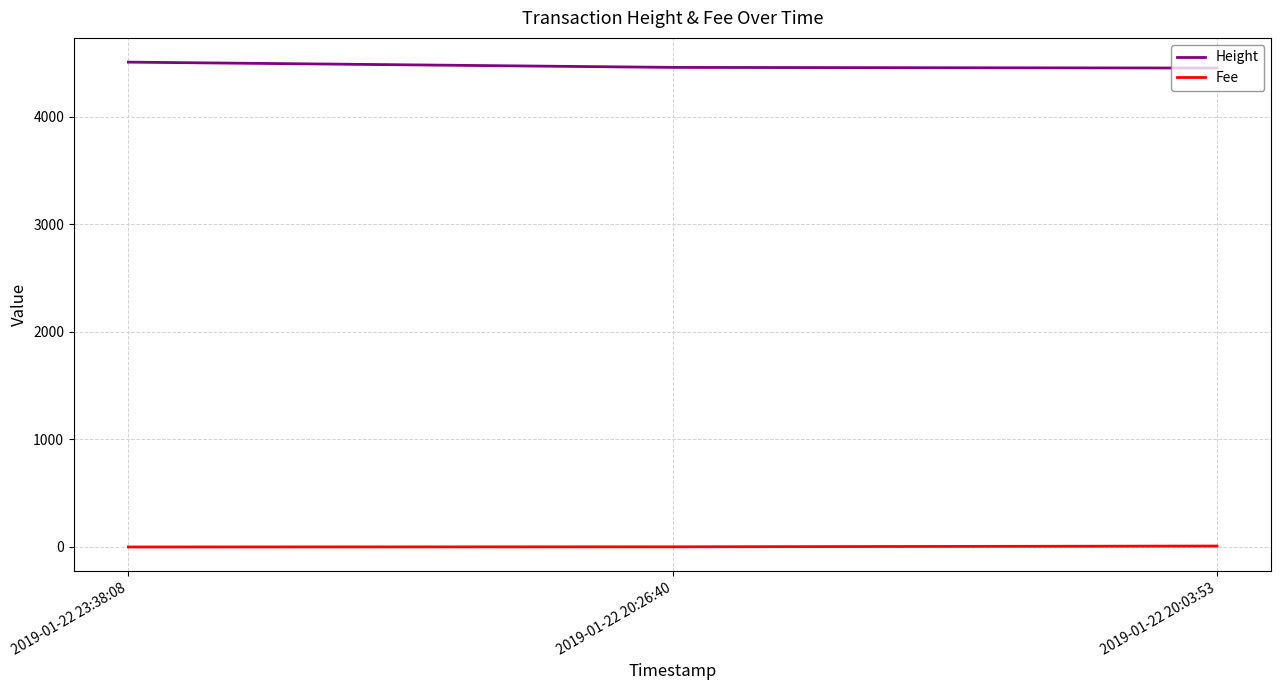

Is the value of Fee at 2019-01-22 20:03:53 greater than the value of Height at 2019-01-22 20:26:40?

No